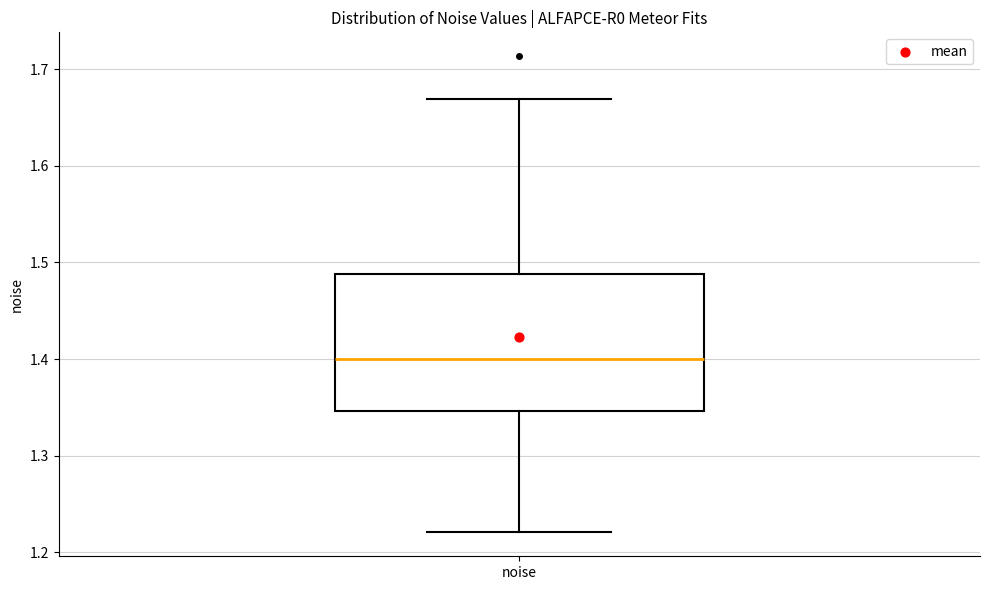

Transcribe this box plot: give where the median line is, the range the box spans, and where the two whiskers end, as read against the y-axis. The values are not printed on the chart, so give them approximately, as read against the axis.

median 1.40, box 1.35 to 1.49, whiskers 1.22 to 1.67